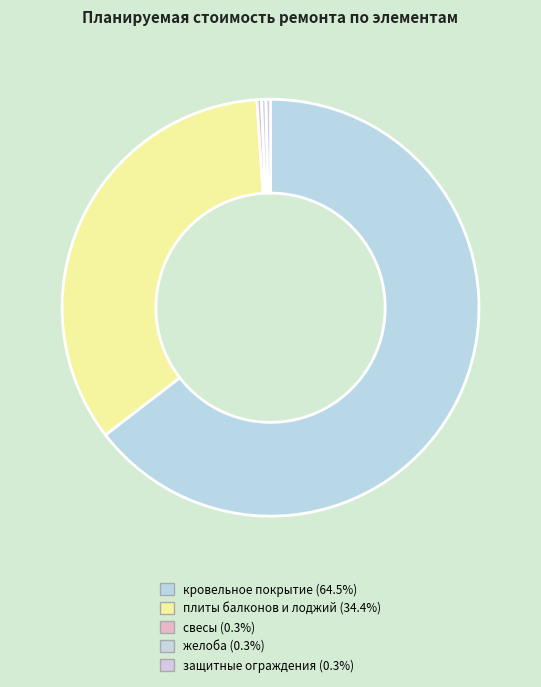

How many slices are in this pie chart?

5